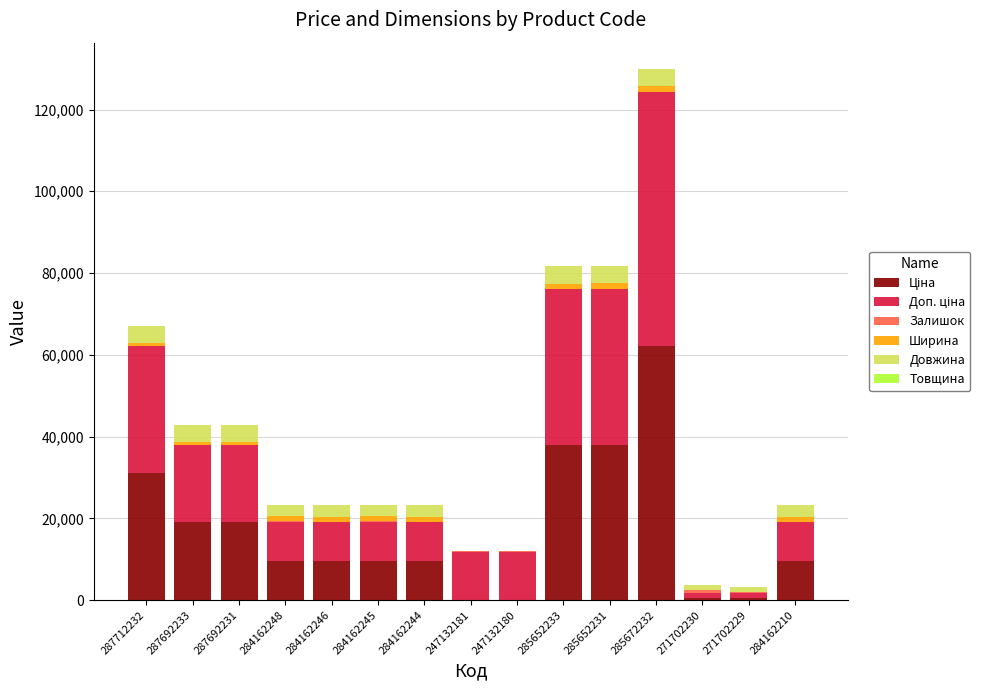

At which category is the sum across all series the highest?

285672232